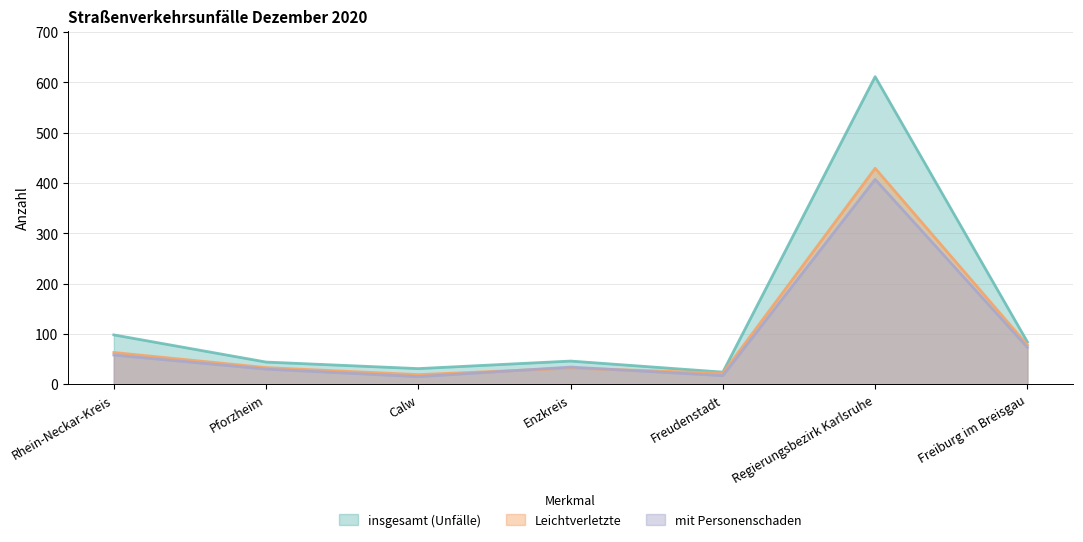

How many data points in mit Personenschaden are above 34?

3